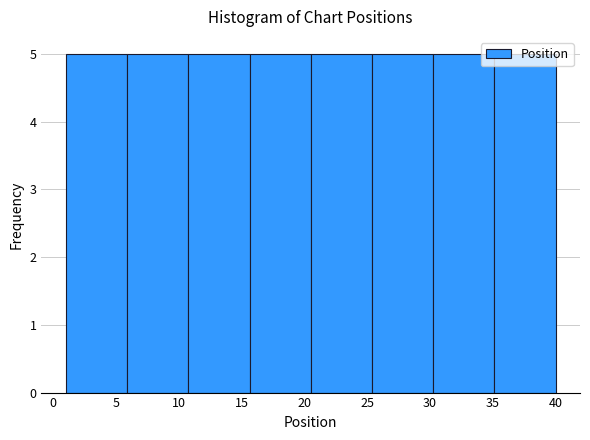

Reading left to right, transcribe this chart: for each bar, give the range it covers on the x-axis and its height. Neither the bar edges nor the heights are printed on the chart, so give them approximately, as read against the axes.

1.0 to 6.0: 5
6.0 to 11.0: 5
11.0 to 15.5: 5
15.5 to 20.5: 5
20.5 to 25.5: 5
25.5 to 30.5: 5
30.5 to 35.0: 5
35.0 to 40.0: 5